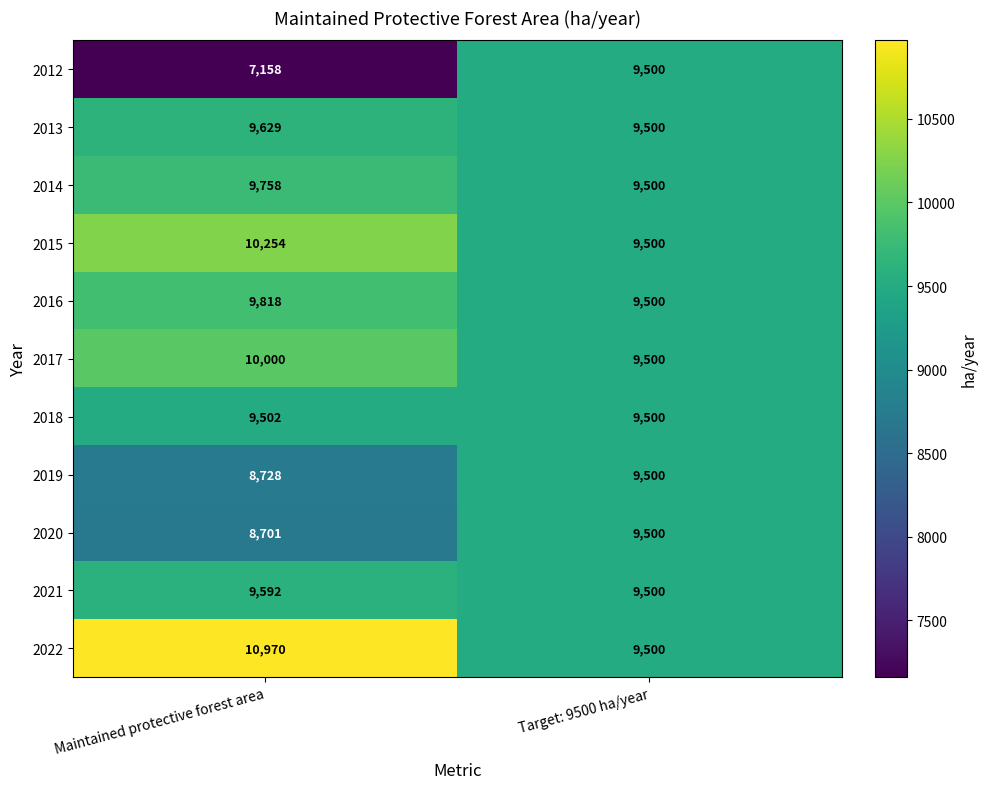

Reading left to right, transcribe all the data shown in this chart.

2012: Maintained protective forest area=7158	Target: 9500 ha/year=9500
2013: Maintained protective forest area=9629	Target: 9500 ha/year=9500
2014: Maintained protective forest area=9758	Target: 9500 ha/year=9500
2015: Maintained protective forest area=10254	Target: 9500 ha/year=9500
2016: Maintained protective forest area=9818	Target: 9500 ha/year=9500
2017: Maintained protective forest area=10000	Target: 9500 ha/year=9500
2018: Maintained protective forest area=9502	Target: 9500 ha/year=9500
2019: Maintained protective forest area=8728	Target: 9500 ha/year=9500
2020: Maintained protective forest area=8701	Target: 9500 ha/year=9500
2021: Maintained protective forest area=9592	Target: 9500 ha/year=9500
2022: Maintained protective forest area=10970	Target: 9500 ha/year=9500